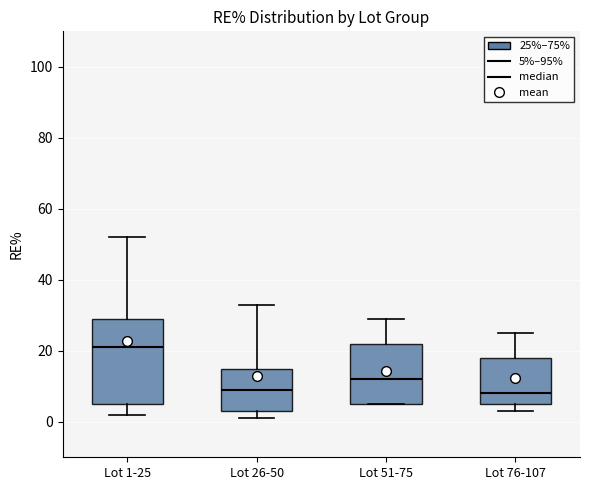

Which box has the highest median line?

Lot 1-25